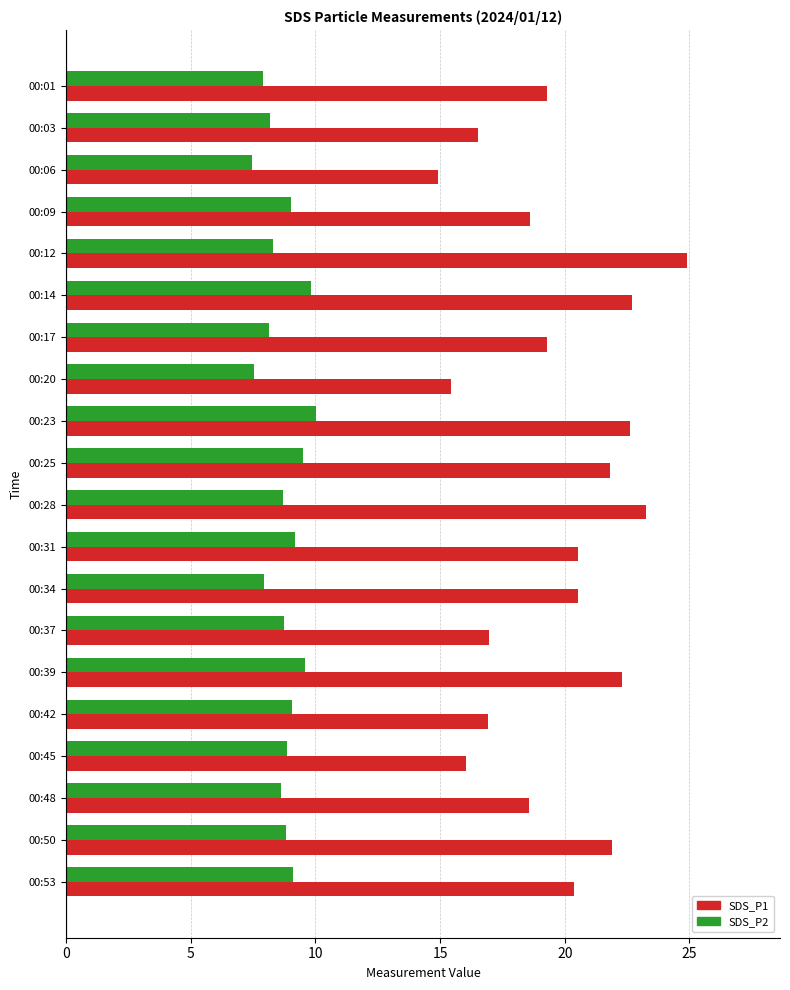

At how many categories does at least one series exceed 7?

20